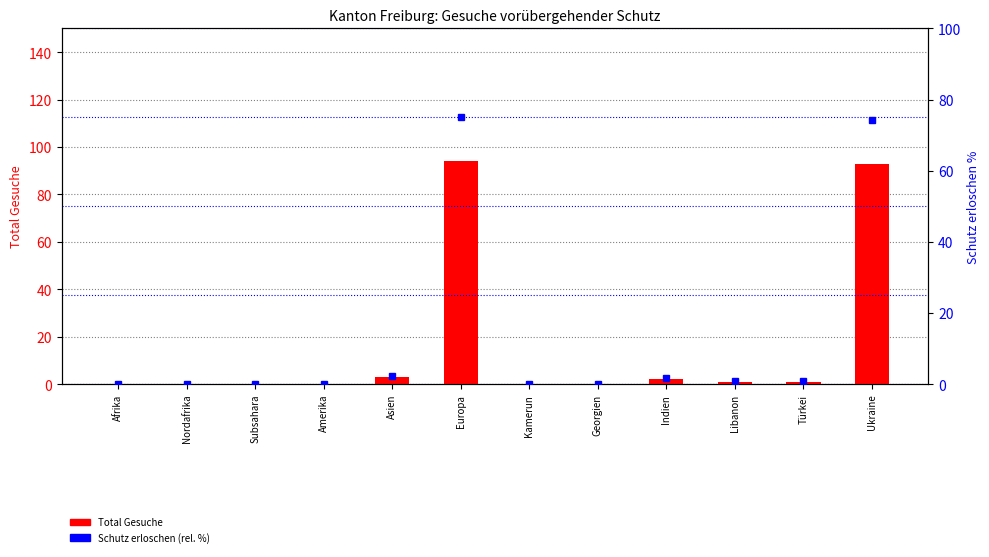

Rank the series at Afrika from lowest to highest value.

Total Gesuche, Schutz erloschen (rel. %)